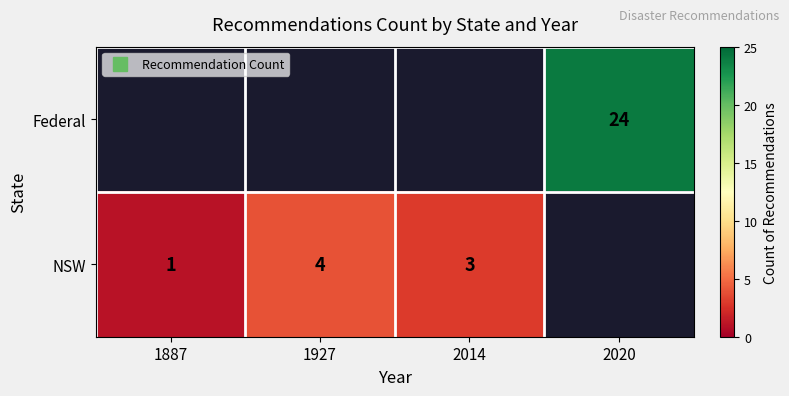

How many series are shown in this chart?

2